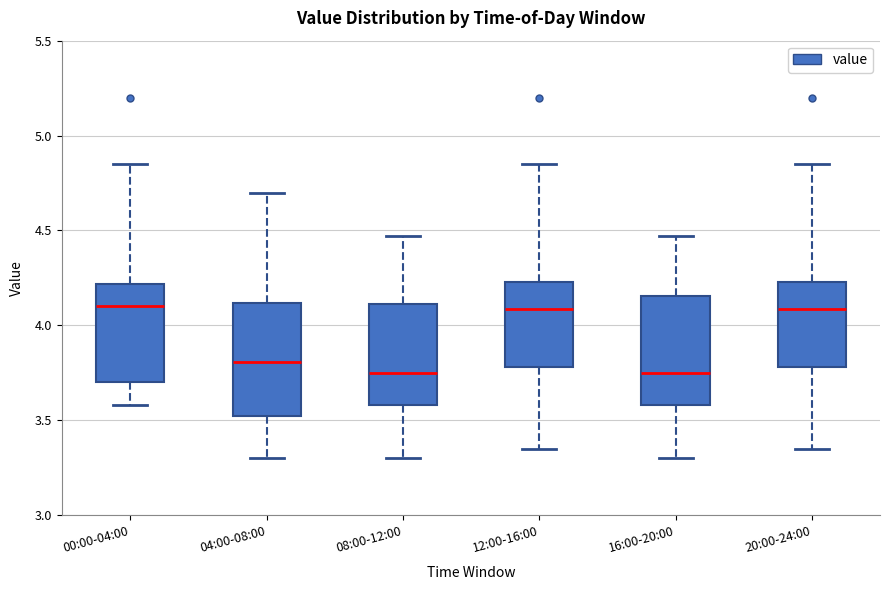

Reading left to right, transcribe this box plot: for each box, give where its median line is, the range the box spans, and where its two whiskers end, as read against the y-axis. The values are not printed on the chart, so give them approximately, as read against the axis.

00:00-04:00: median 4.10, box 3.70 to 4.20, whiskers 3.60 to 4.85
04:00-08:00: median 3.80, box 3.50 to 4.10, whiskers 3.30 to 4.70
08:00-12:00: median 3.75, box 3.60 to 4.10, whiskers 3.30 to 4.45
12:00-16:00: median 4.10, box 3.80 to 4.25, whiskers 3.35 to 4.85
16:00-20:00: median 3.75, box 3.60 to 4.15, whiskers 3.30 to 4.45
20:00-24:00: median 4.10, box 3.80 to 4.25, whiskers 3.35 to 4.85